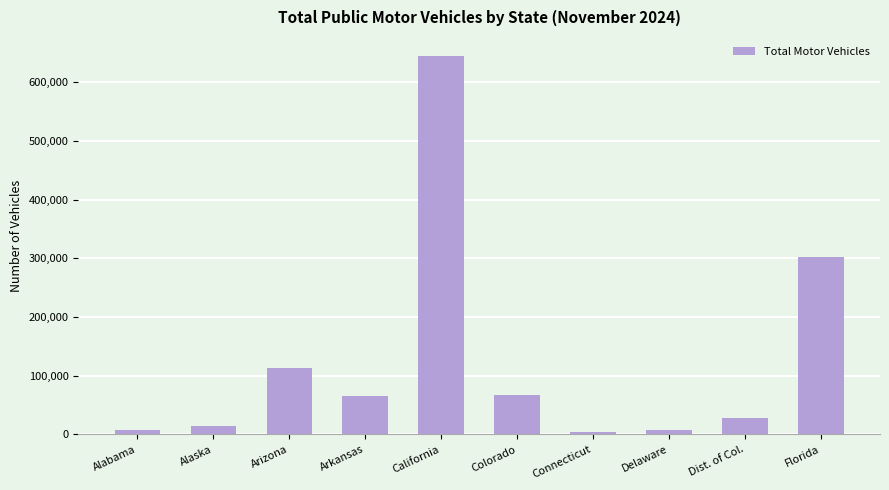

How many bars are there in total?

10